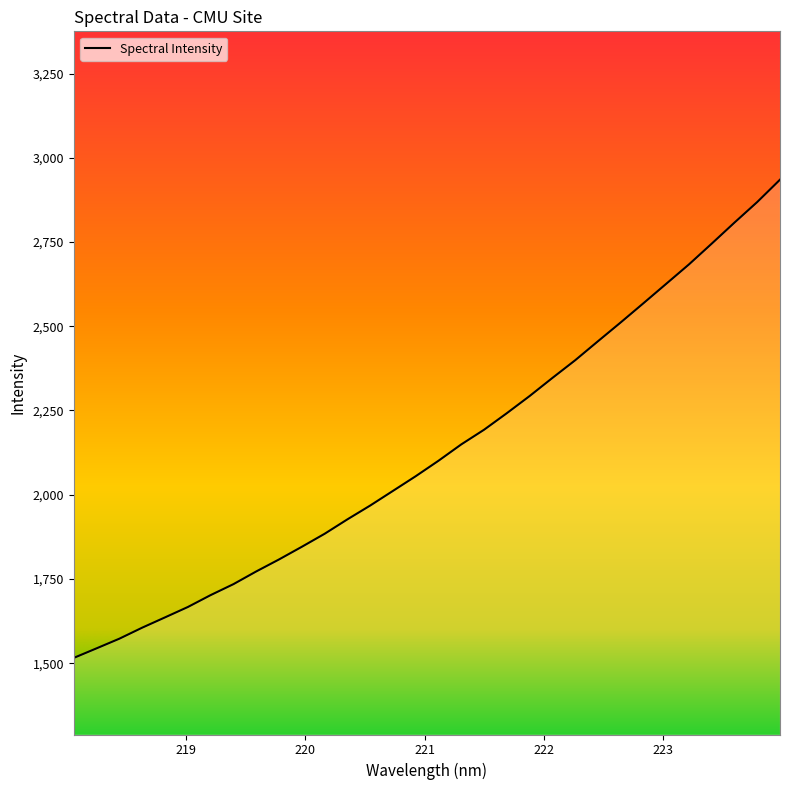

What is the difference between the maximum and minimum values?

1419.3